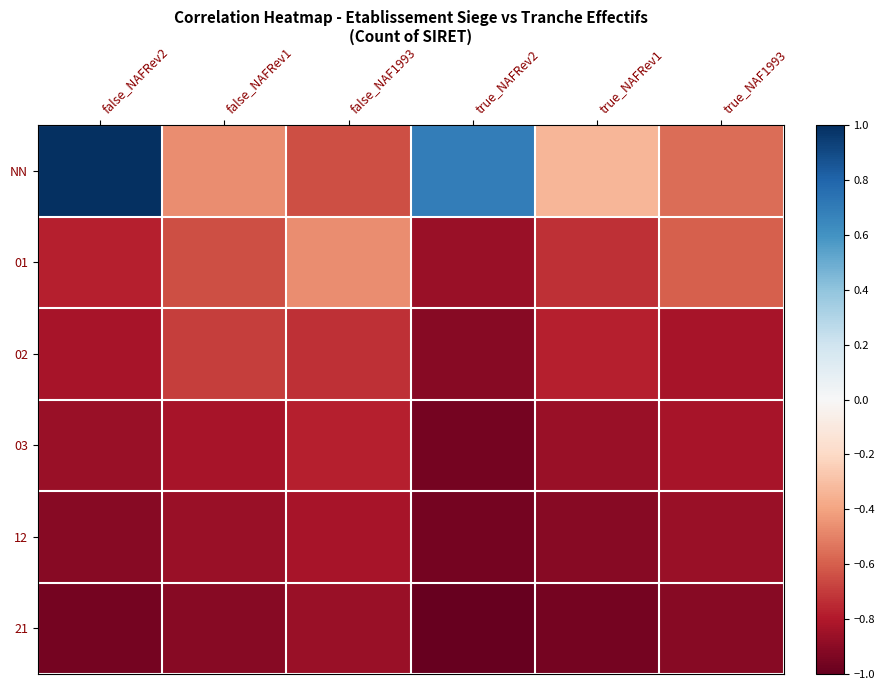

Reading left to right, list all the values displayed in this chart.

NN: false_NAFRev2=1.0	false_NAFRev1=-0.5	false_NAF1993=-0.6	true_NAFRev2=0.7	true_NAFRev1=-0.3	true_NAF1993=-0.6
01: false_NAFRev2=-0.8	false_NAFRev1=-0.6	false_NAF1993=-0.5	true_NAFRev2=-0.9	true_NAFRev1=-0.7	true_NAF1993=-0.6
02: false_NAFRev2=-0.8	false_NAFRev1=-0.7	false_NAF1993=-0.7	true_NAFRev2=-0.9	true_NAFRev1=-0.8	true_NAF1993=-0.8
03: false_NAFRev2=-0.9	false_NAFRev1=-0.8	false_NAF1993=-0.8	true_NAFRev2=-1.0	true_NAFRev1=-0.9	true_NAF1993=-0.8
12: false_NAFRev2=-0.9	false_NAFRev1=-0.9	false_NAF1993=-0.8	true_NAFRev2=-1.0	true_NAFRev1=-0.9	true_NAF1993=-0.9
21: false_NAFRev2=-1.0	false_NAFRev1=-0.9	false_NAF1993=-0.9	true_NAFRev2=-1.0	true_NAFRev1=-1.0	true_NAF1993=-0.9